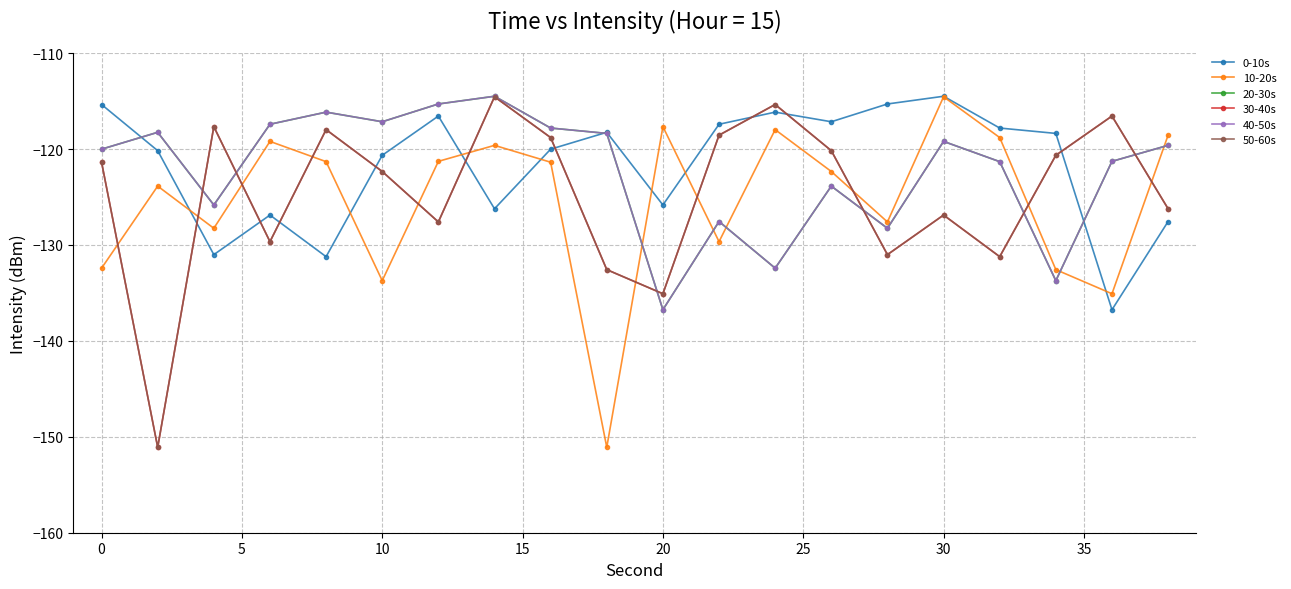

Rank the series by their maximum value, from lowest to highest.

10-20s, 30-40s, 50-60s, 0-10s, 20-30s, 40-50s